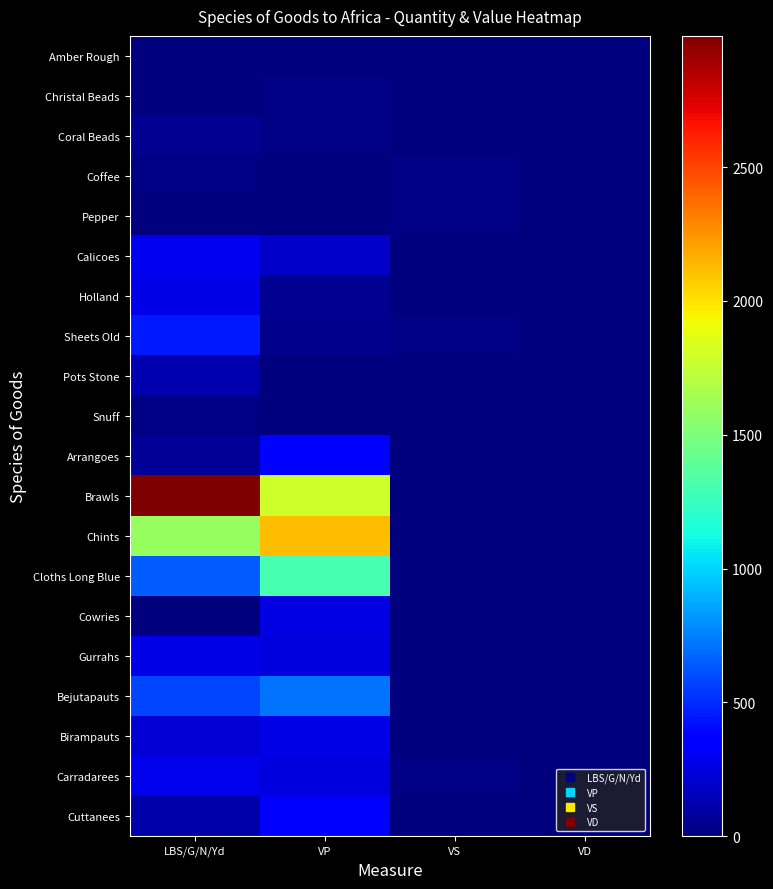

Which has a higher value, LBS/G/N/Yd or VP?

LBS/G/N/Yd